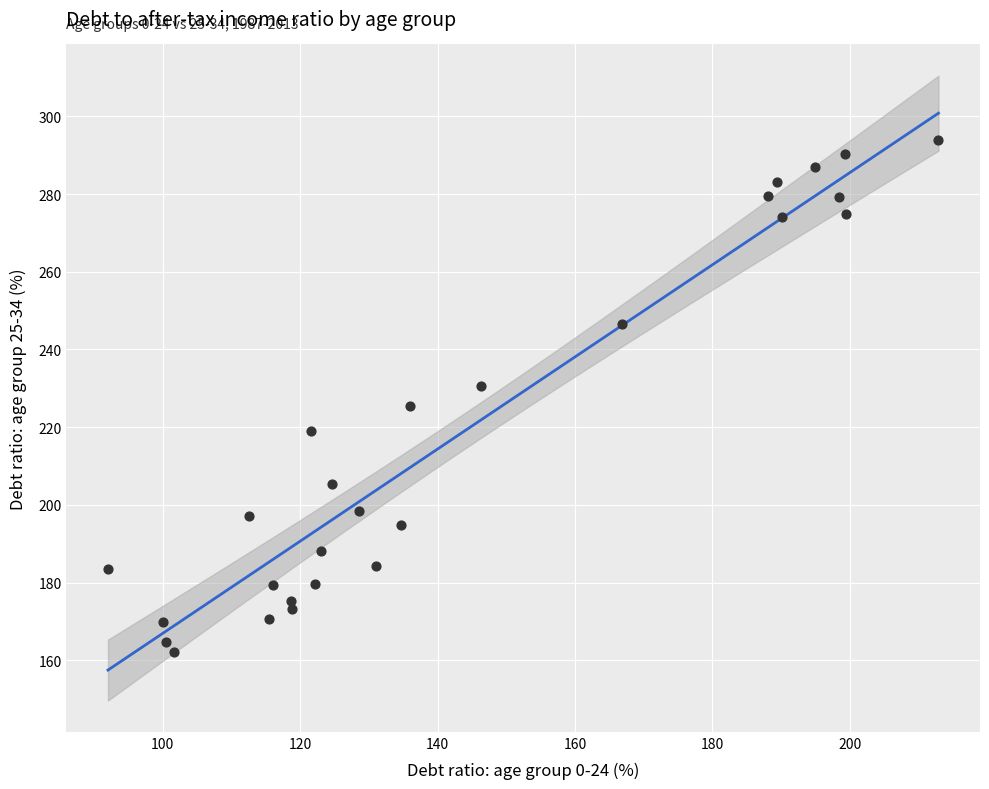

What is the range of Y values (max minus min)?

131.7